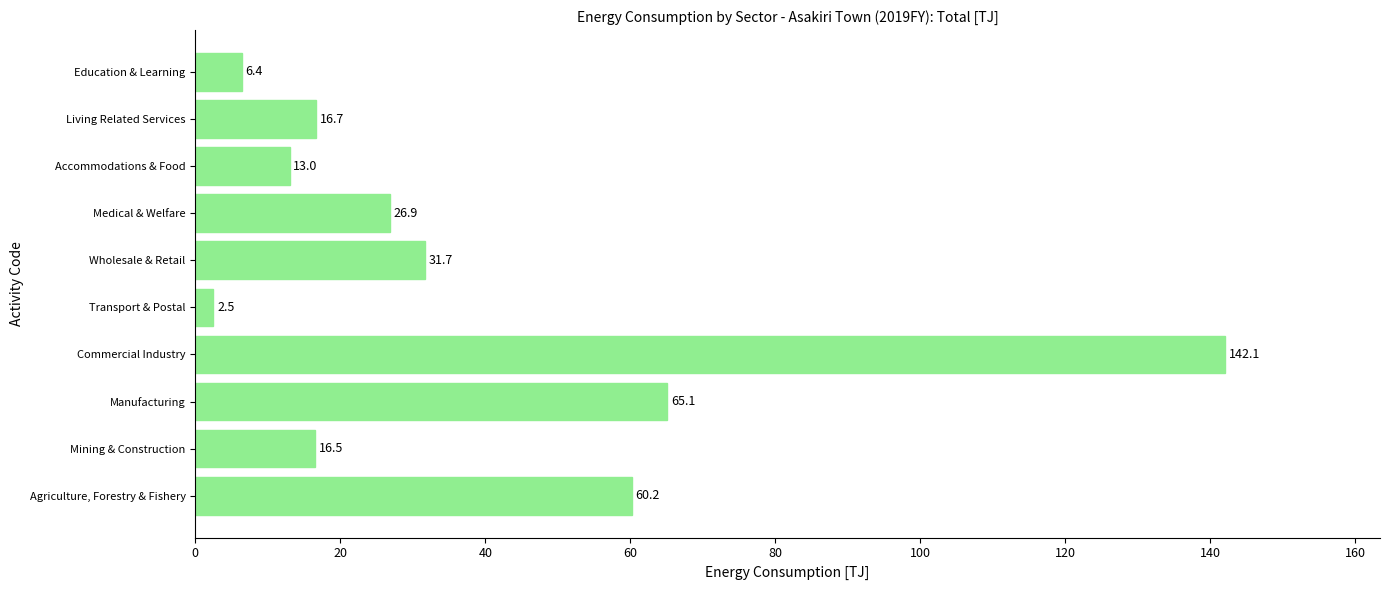

Which category has the lowest value across all series?

Transport & Postal